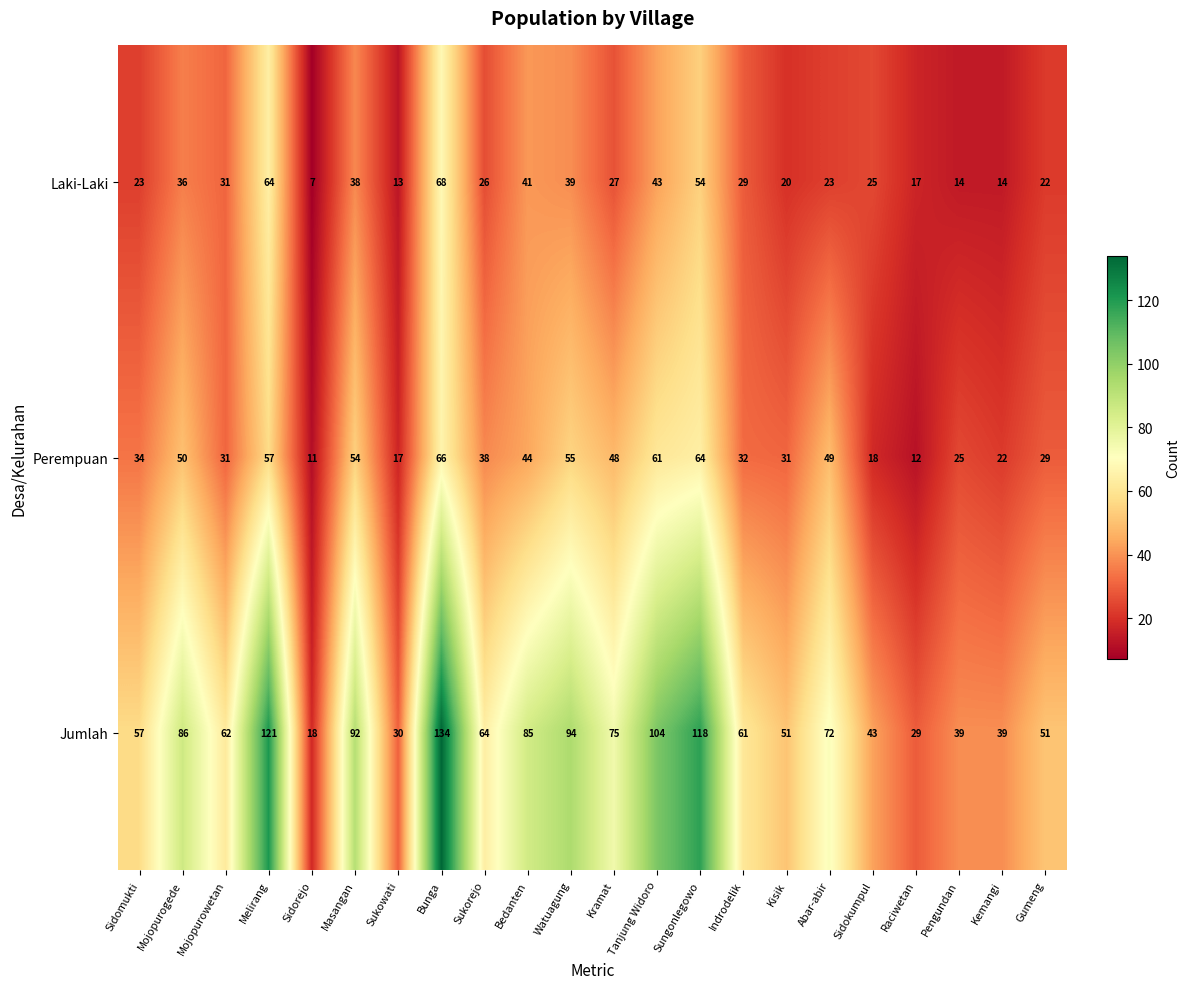

List the series in order of their peak value, highest first.

Jumlah, Laki-Laki, Perempuan